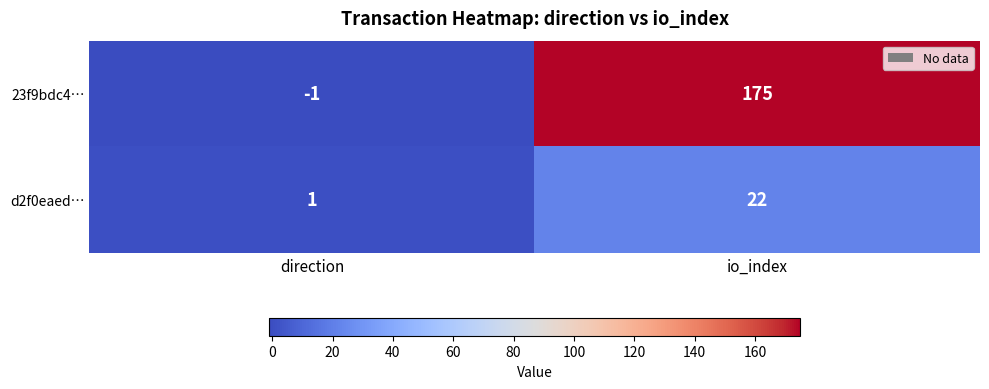

What is the spread (max minus min) of values at io_index?

153